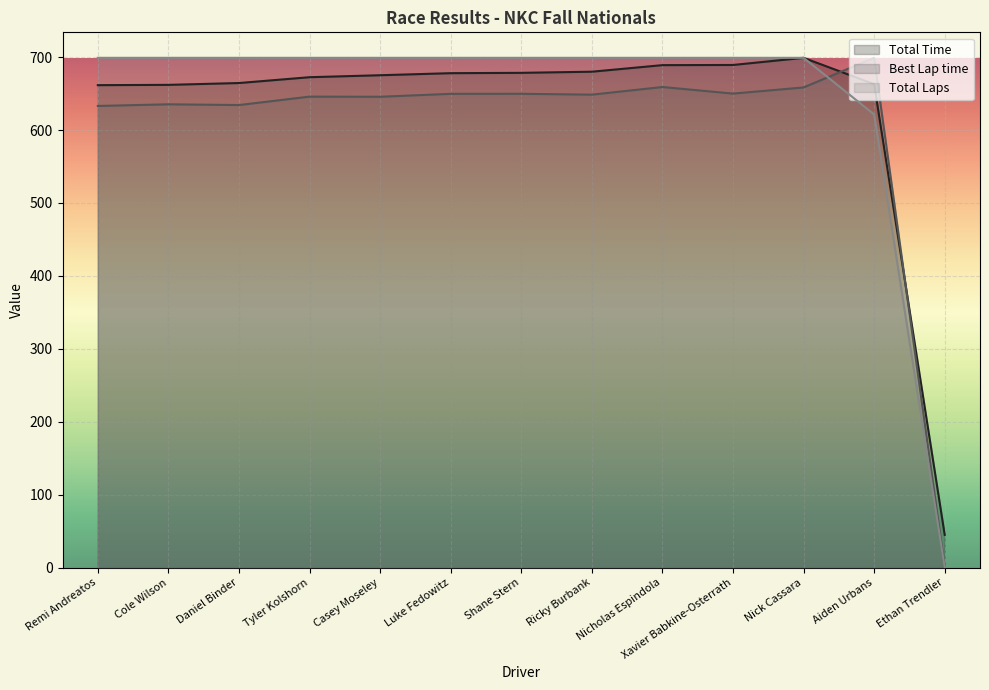

What are all the series names shown in the legend?

Total Time, Best Lap time, Total Laps